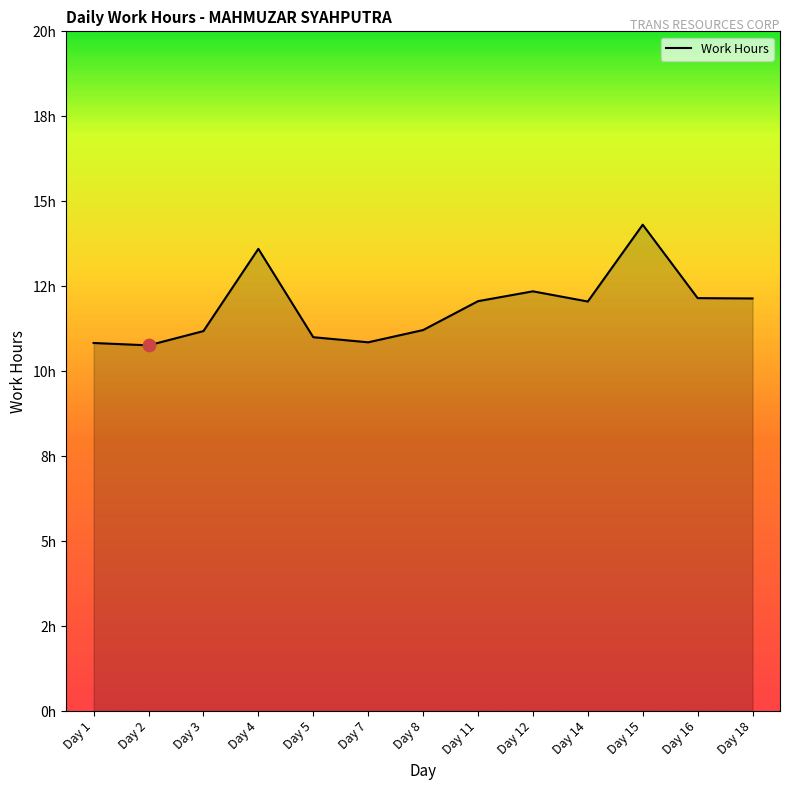

Is this an area chart (filled region under the line)?

Yes